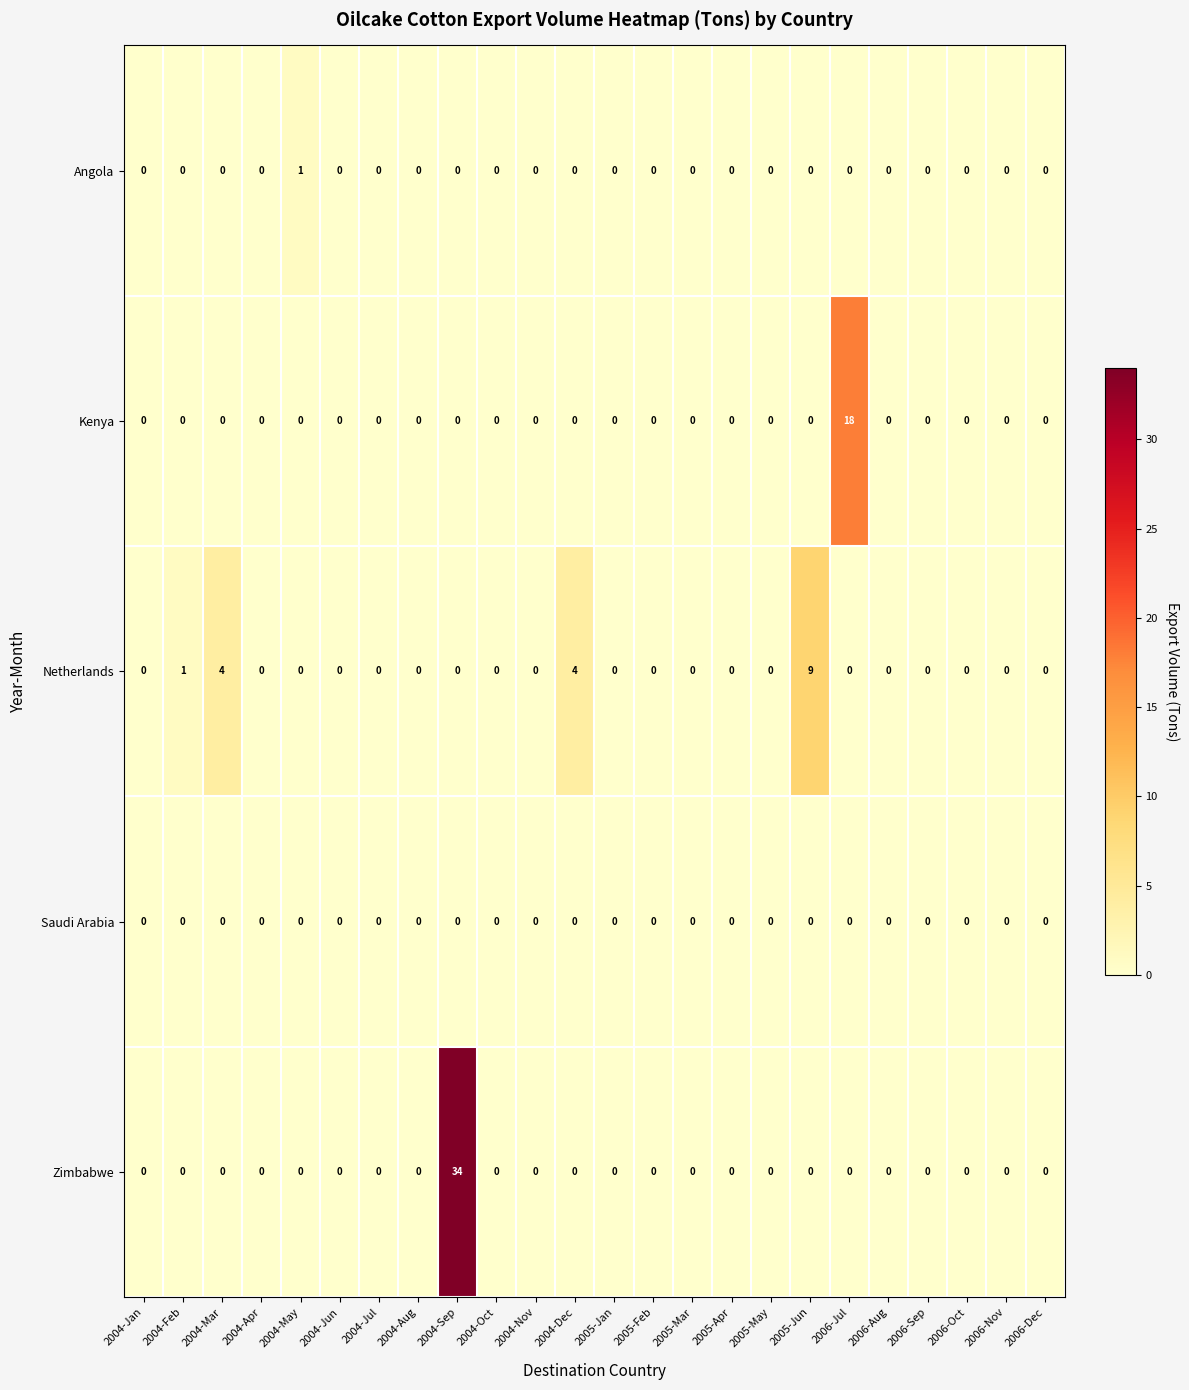

What is the difference between the highest and lowest values at 2004-Dec?

4